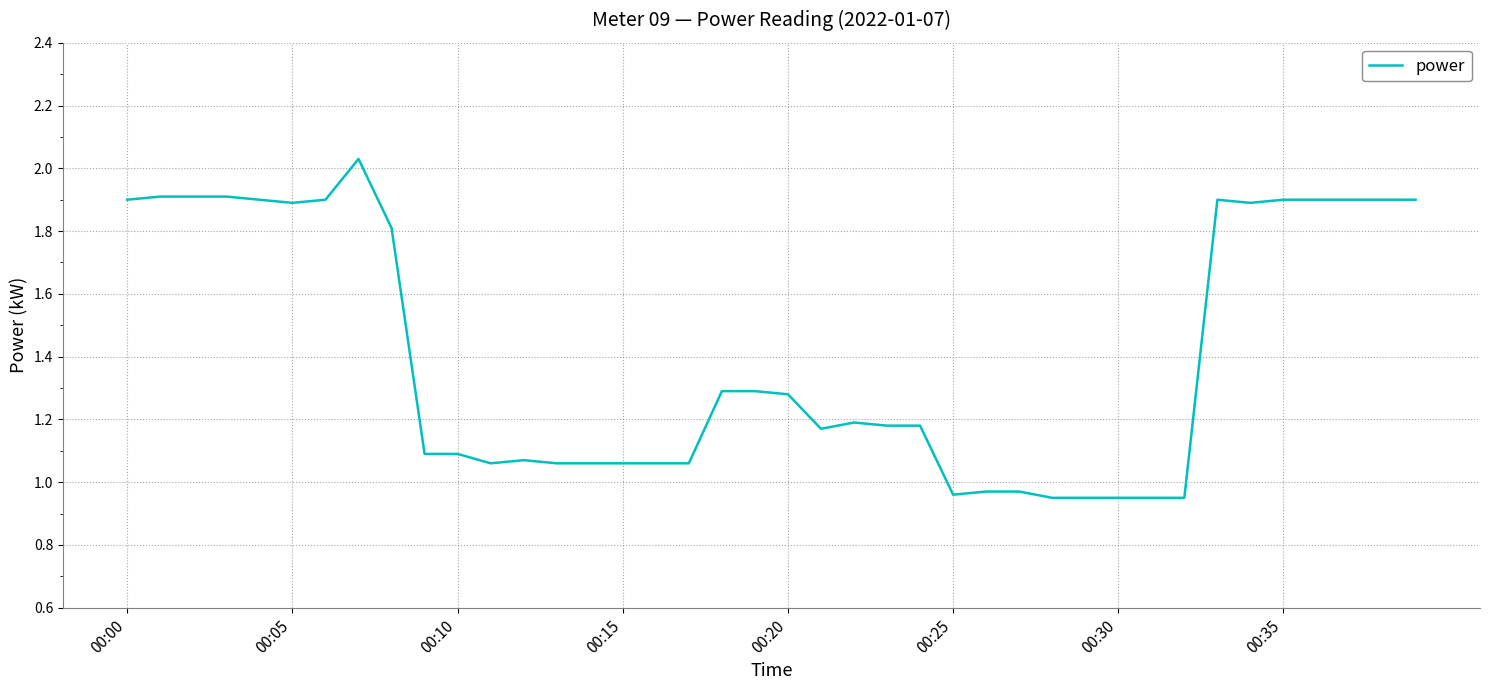

How many lines are shown in the chart?

1